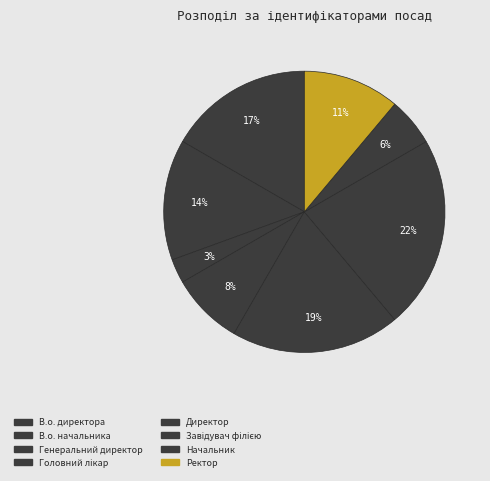

How many segments does this pie chart have?

8